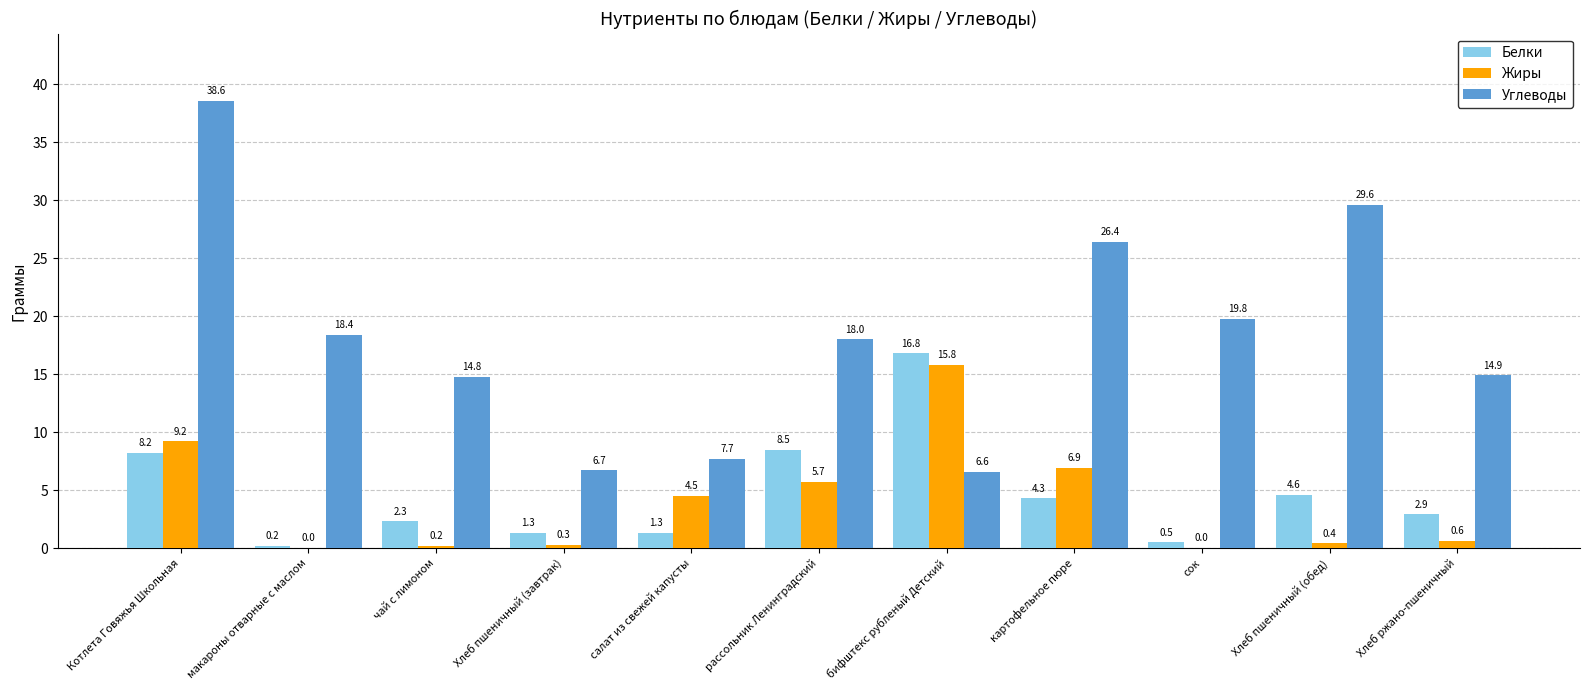

What is the sum of all Белки values?

50.9